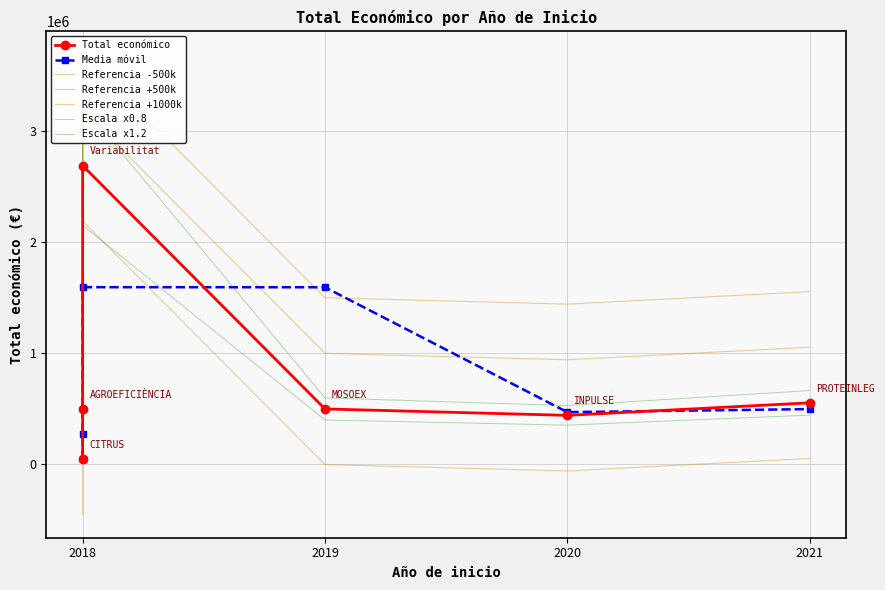

Reading left to right, extract all data points from this chart.

46300	552147	497232	439594	498488	2685474